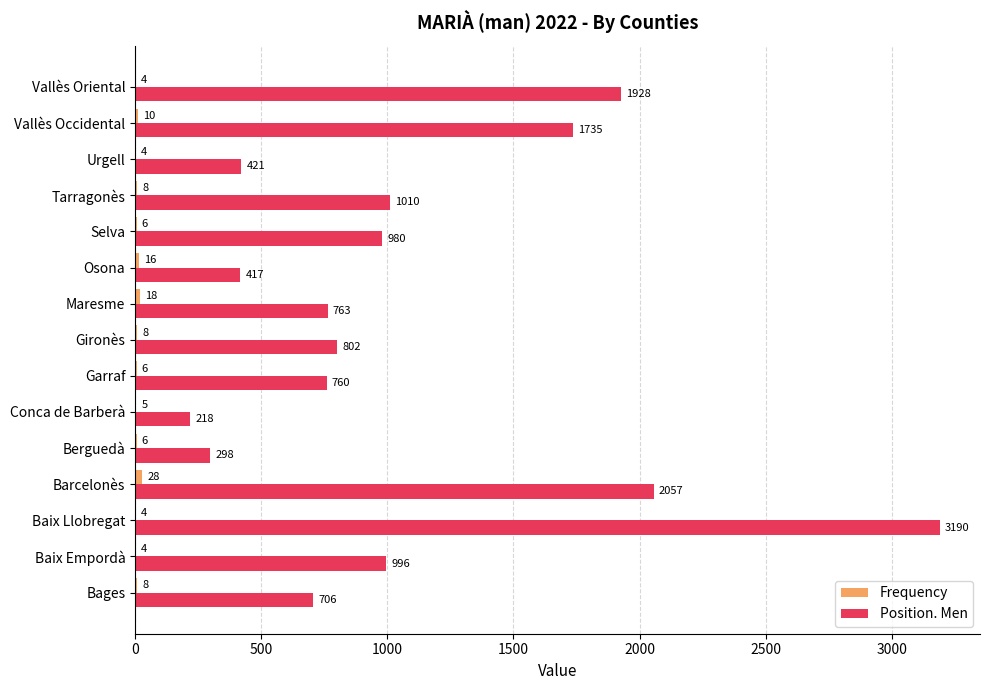

What is the approximate value of Position. Men at Maresme?

763